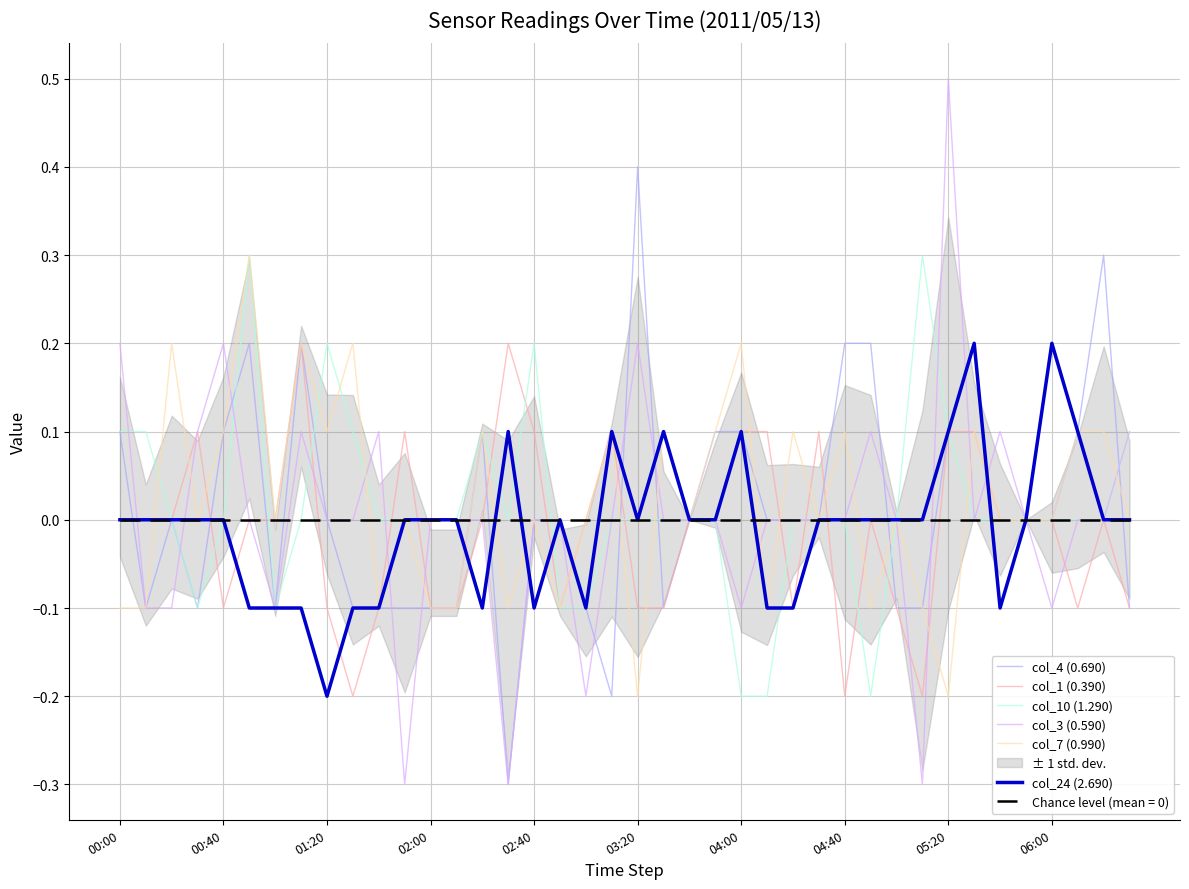

How many data points does each series have?

40